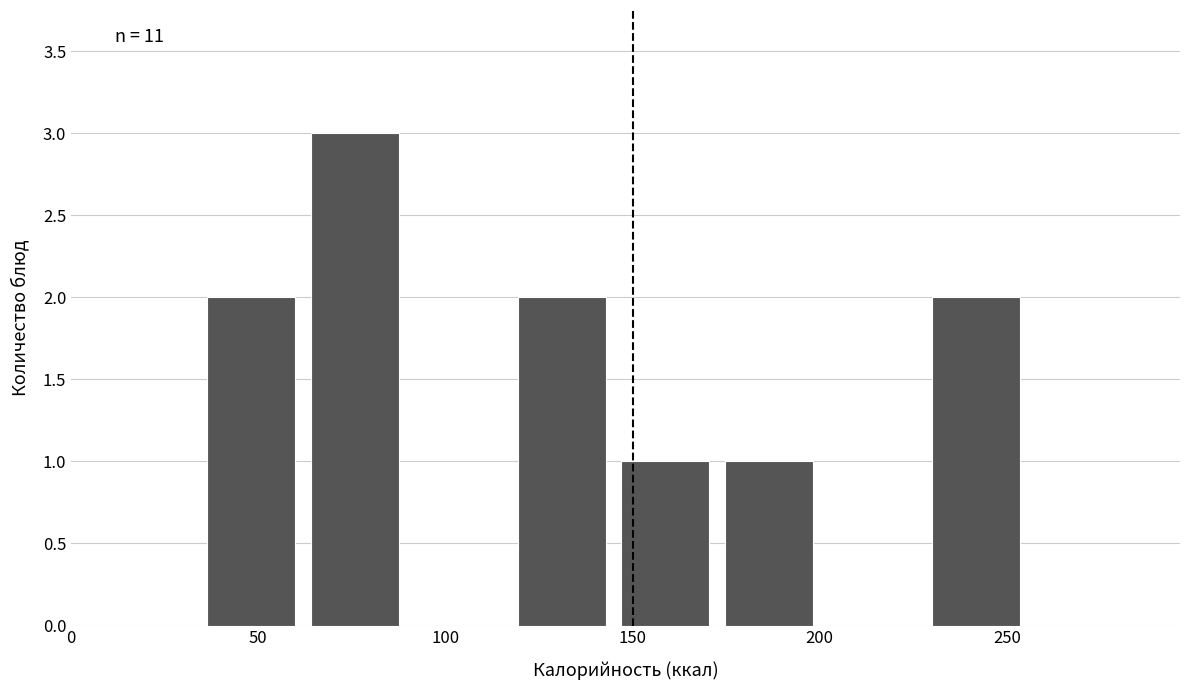

Over which range of the x-axis is the bar tallest?

65 to 90